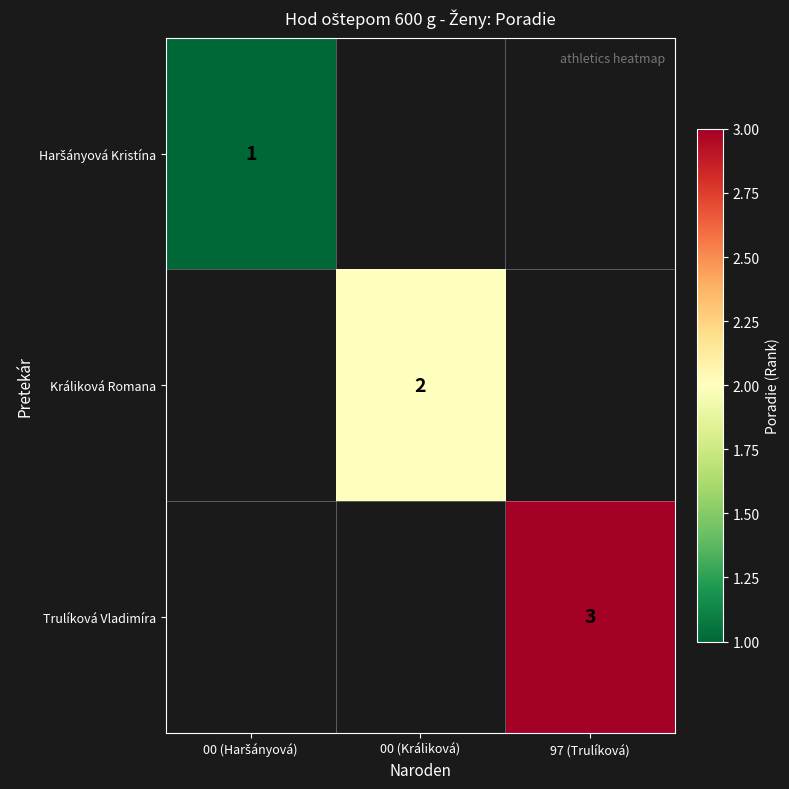

True or false: Trulíková Vladimíra has a value of 1.0 at 97 (Trulíková).

False